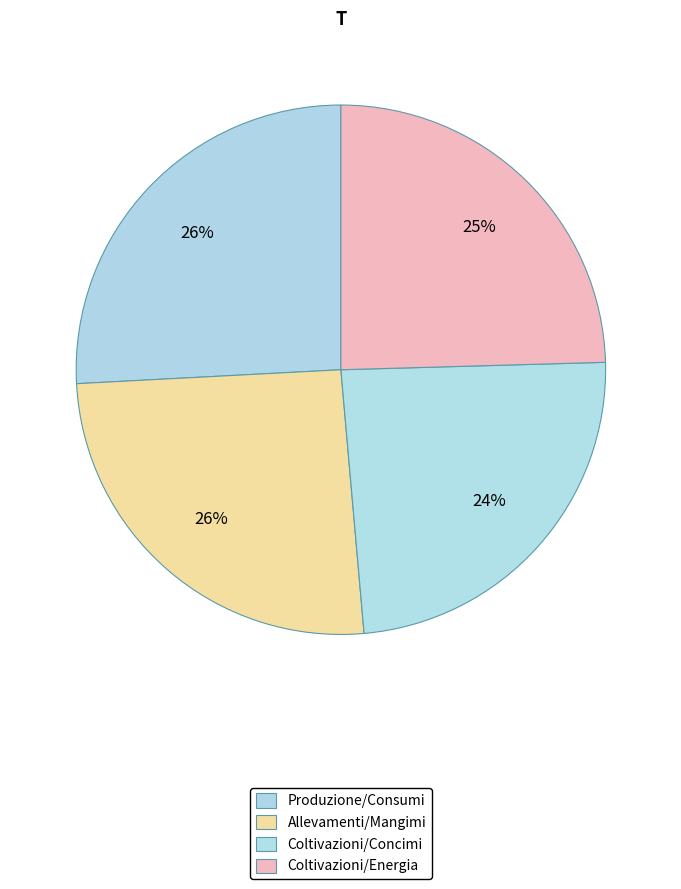

What is the largest slice in the pie chart?

Produzione/Consumi